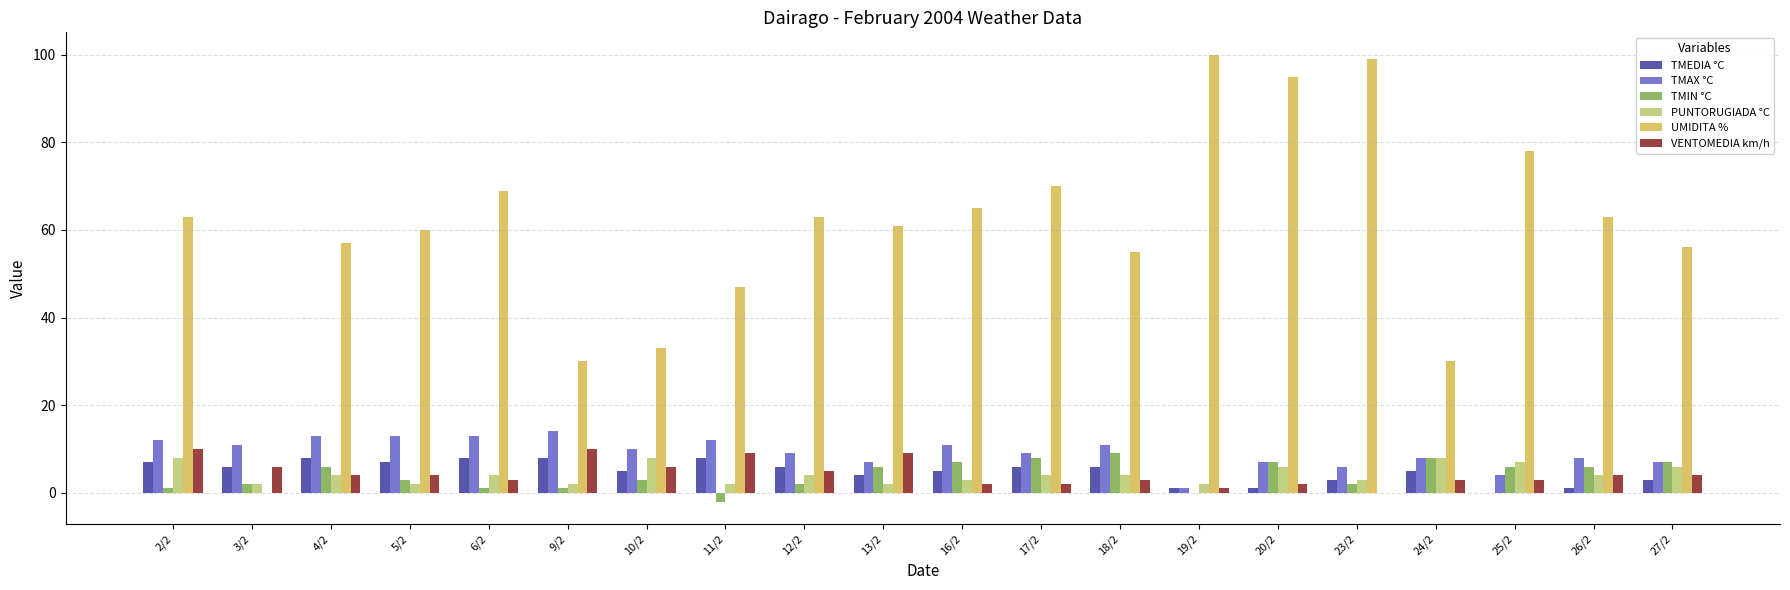

What is the sum of all PUNTORUGIADA °C values?

85